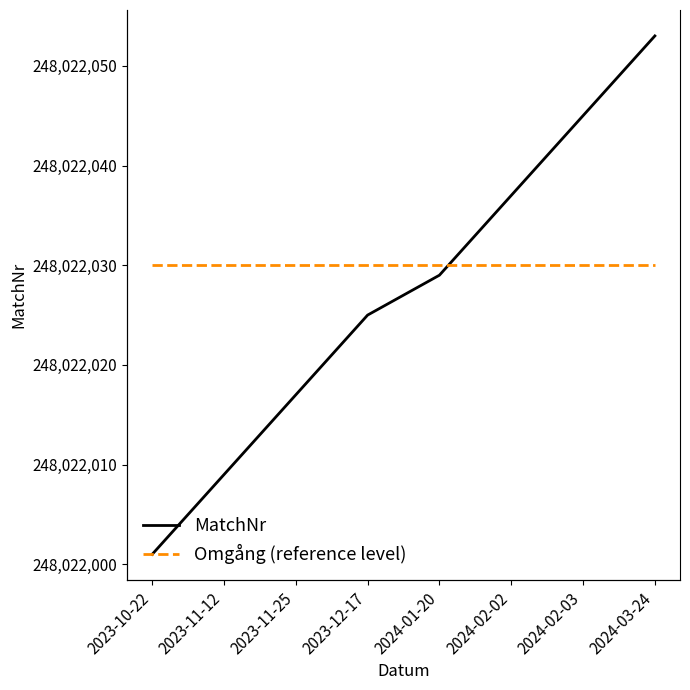

What is the value of the Omgång (reference level) point at the 7th from the left?

248022030